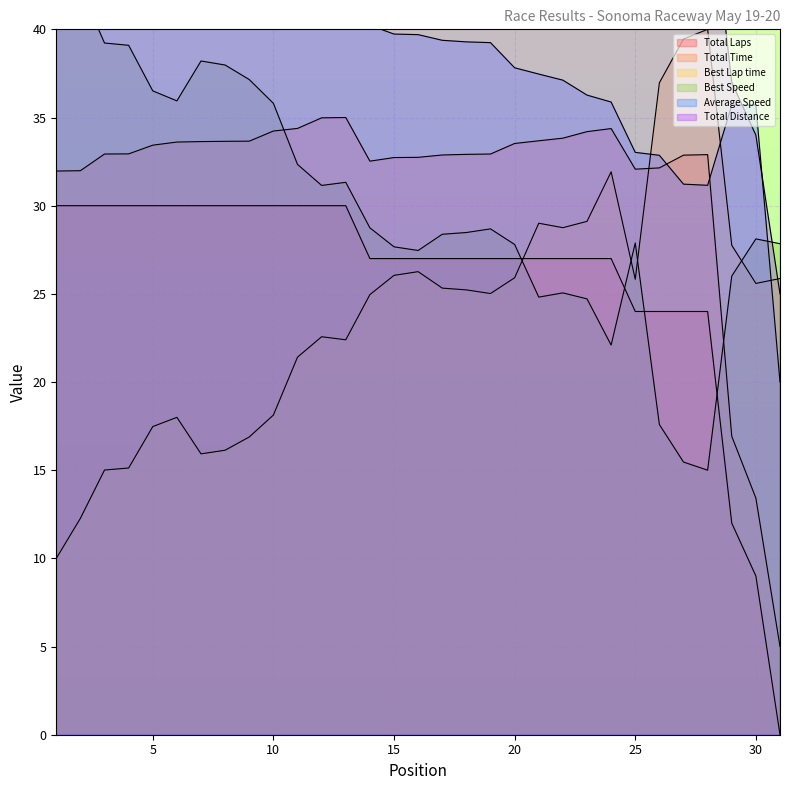

Rank the series at 30 from lowest to highest value.

Total Laps, Total Time, Best Lap time, Best Speed, Total Distance, Average Speed